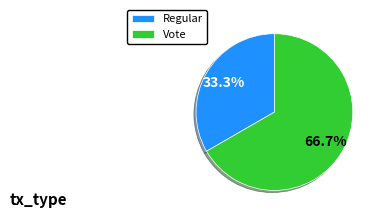

Combined, what portion of the pie is Regular and Vote?

100.0%